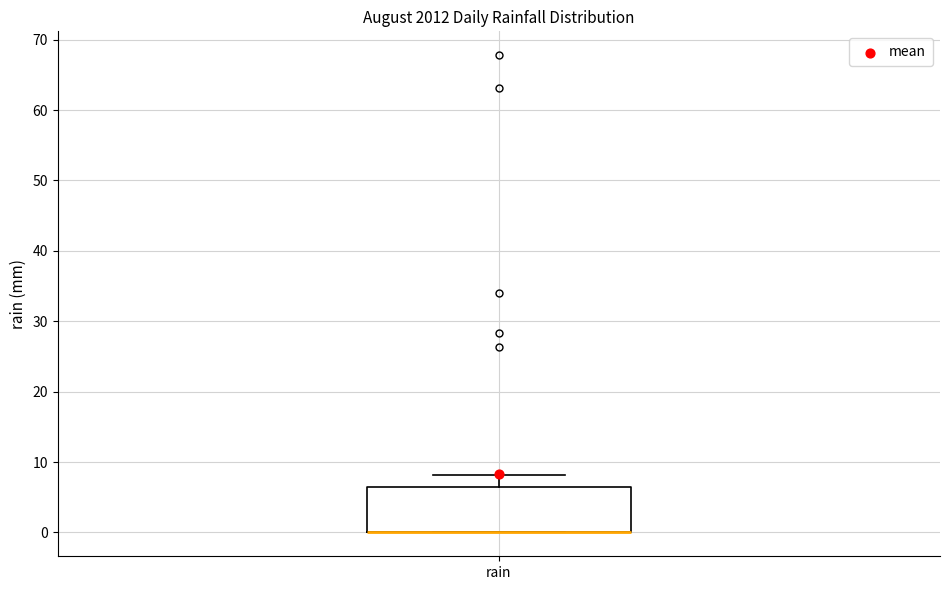

Where is the upper edge of the box for rain on the y-axis? The values are not printed on the chart, so give them approximately, as read against the axis.

7